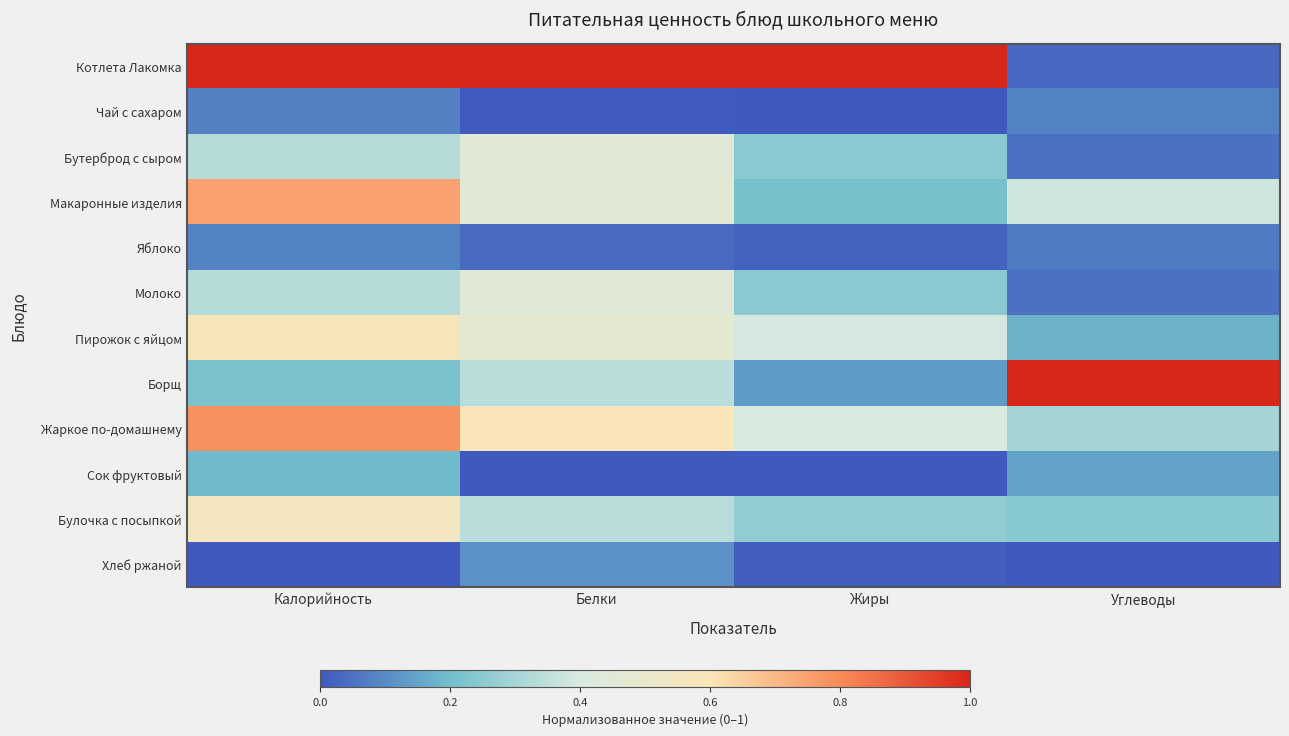

At how many categories does at least one series exceed 0?

4